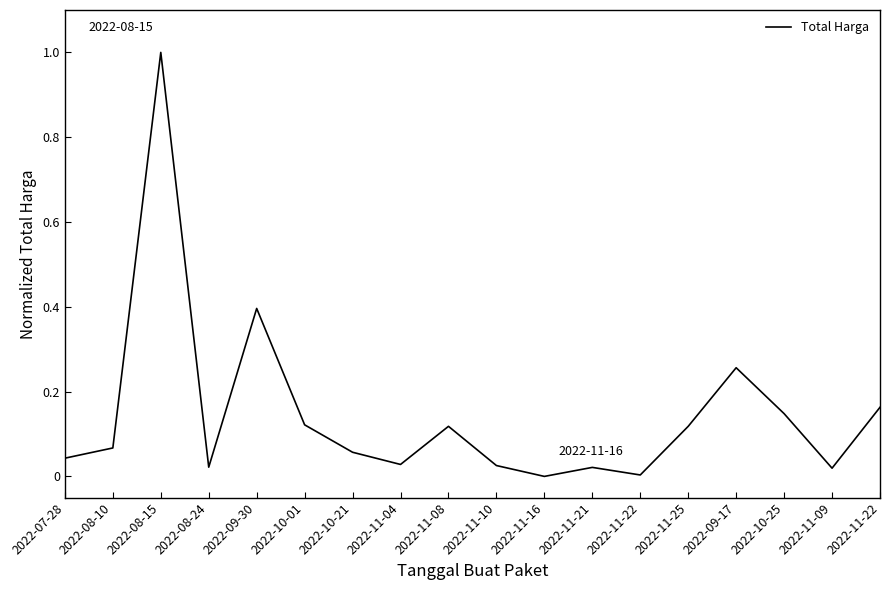

Does the chart have visible grid lines?

No